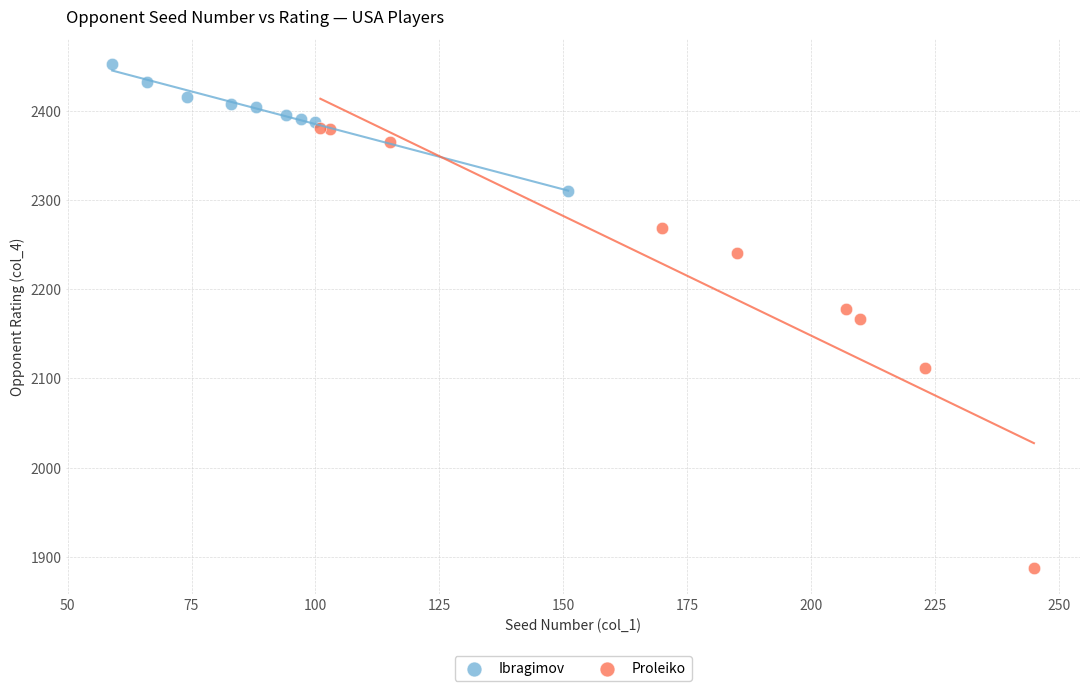

Which series contains the lowest Y value?

Proleiko